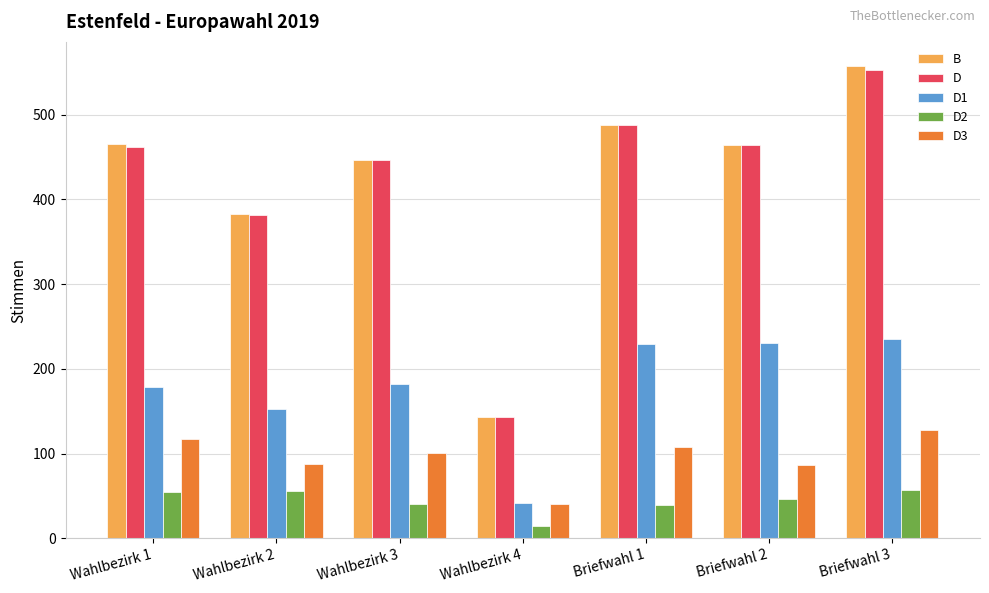

What is the minimum value shown in the chart?

14